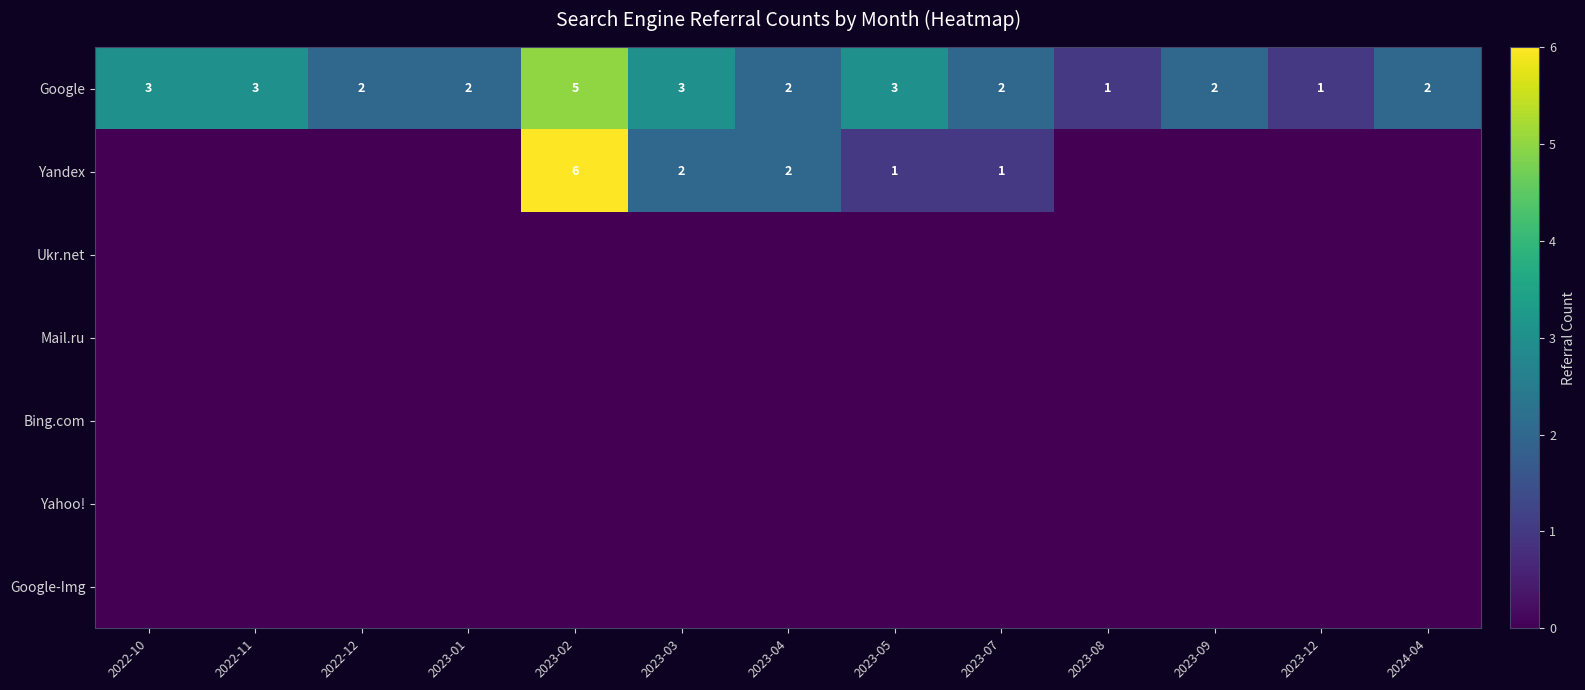

List the labels in order of Bing.com value, largest first.

2022-10, 2022-11, 2022-12, 2023-01, 2023-02, 2023-03, 2023-04, 2023-05, 2023-07, 2023-08, 2023-09, 2023-12, 2024-04